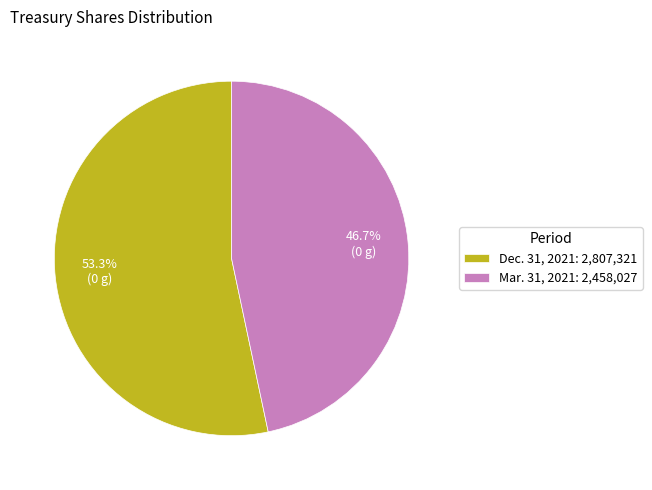

Which slice is the smallest?

Mar. 31, 2021